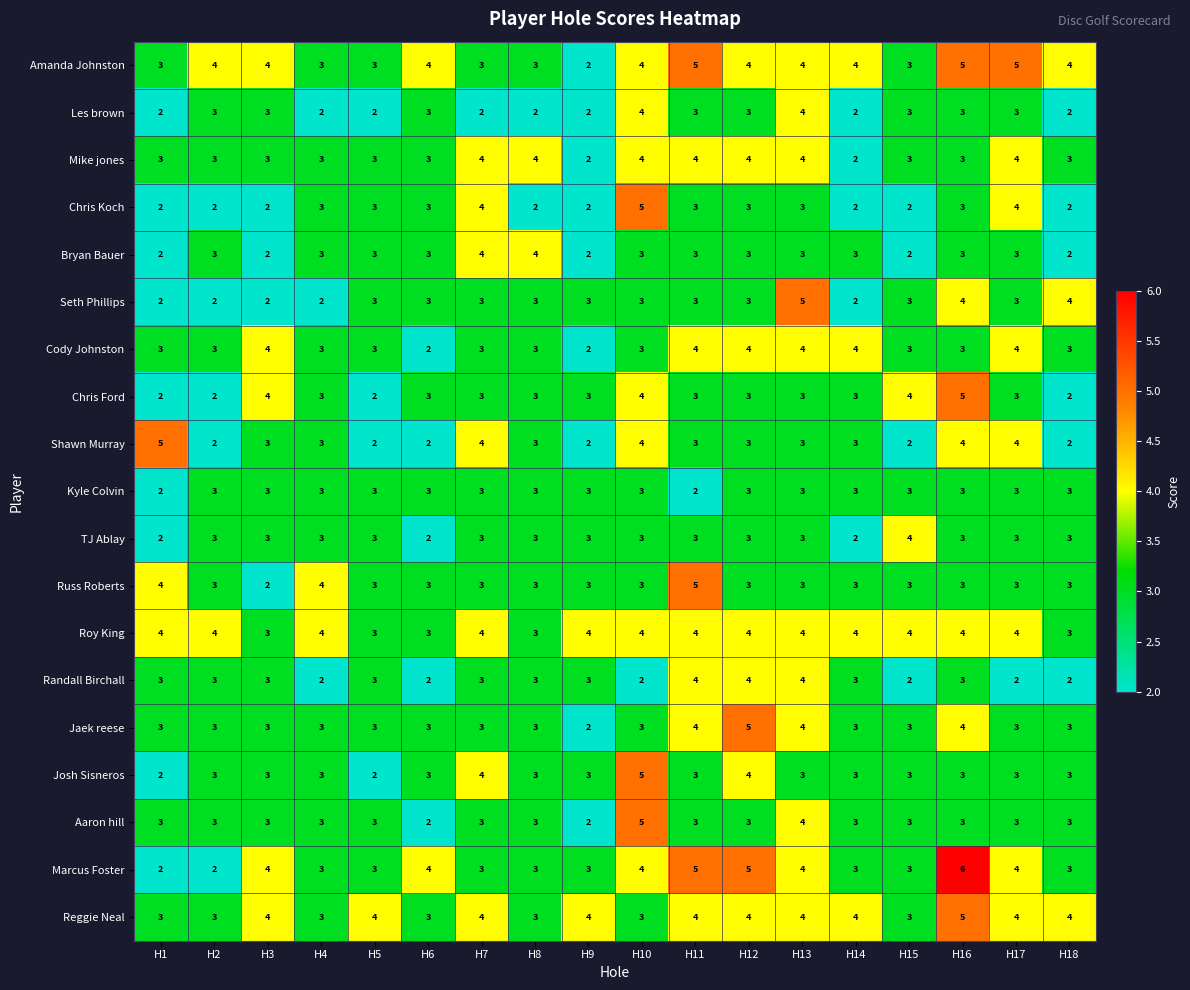

Which category has the highest value across all series?

H16